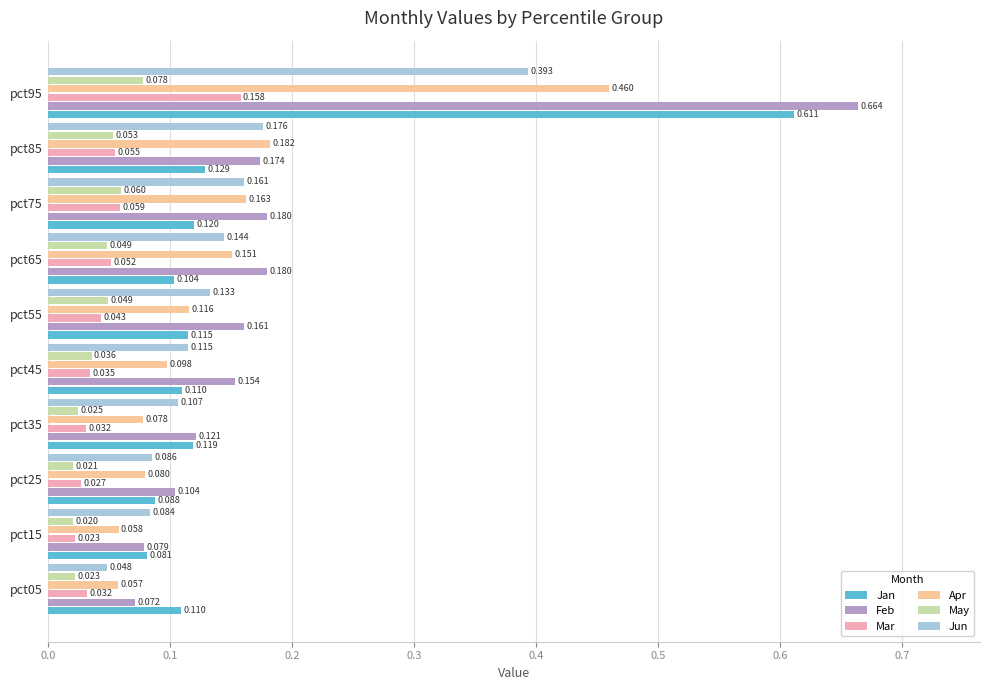

Which series has the largest total across all categories?

Feb